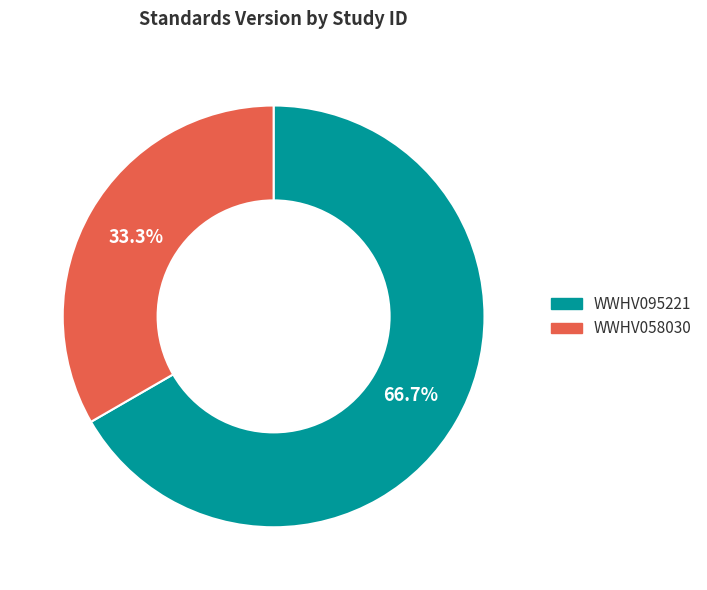

What percentage is NOT represented by WWHV095221?

33.3%